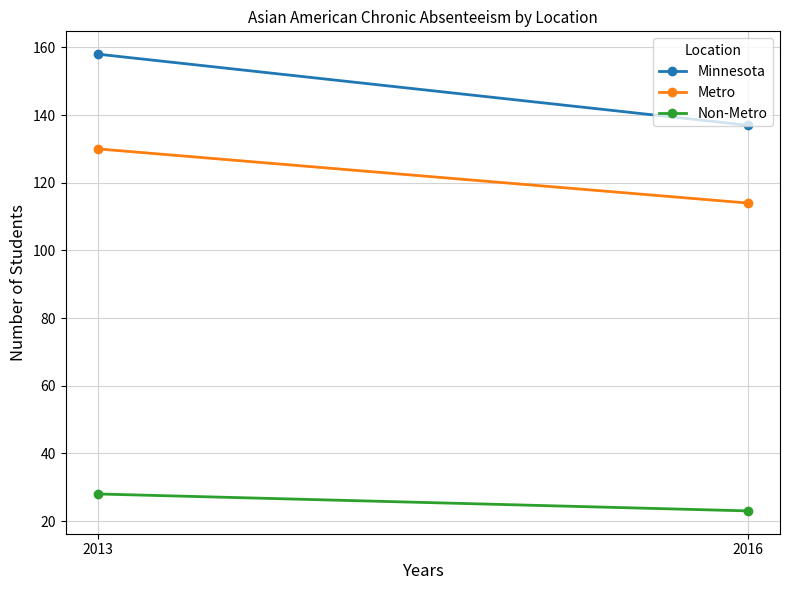

Which category has the highest value across all series?

2013